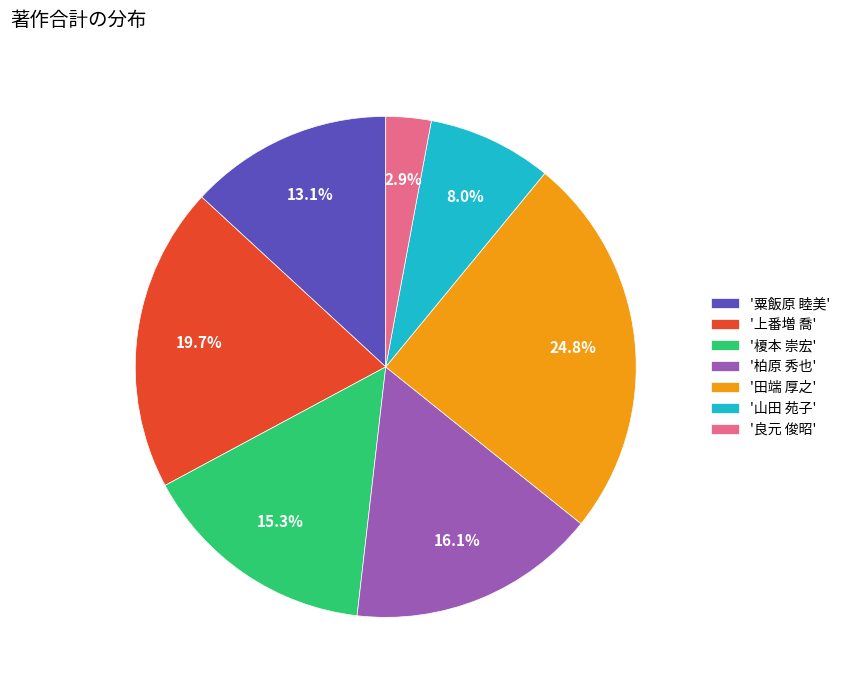

Count the number of slices in the pie.

7